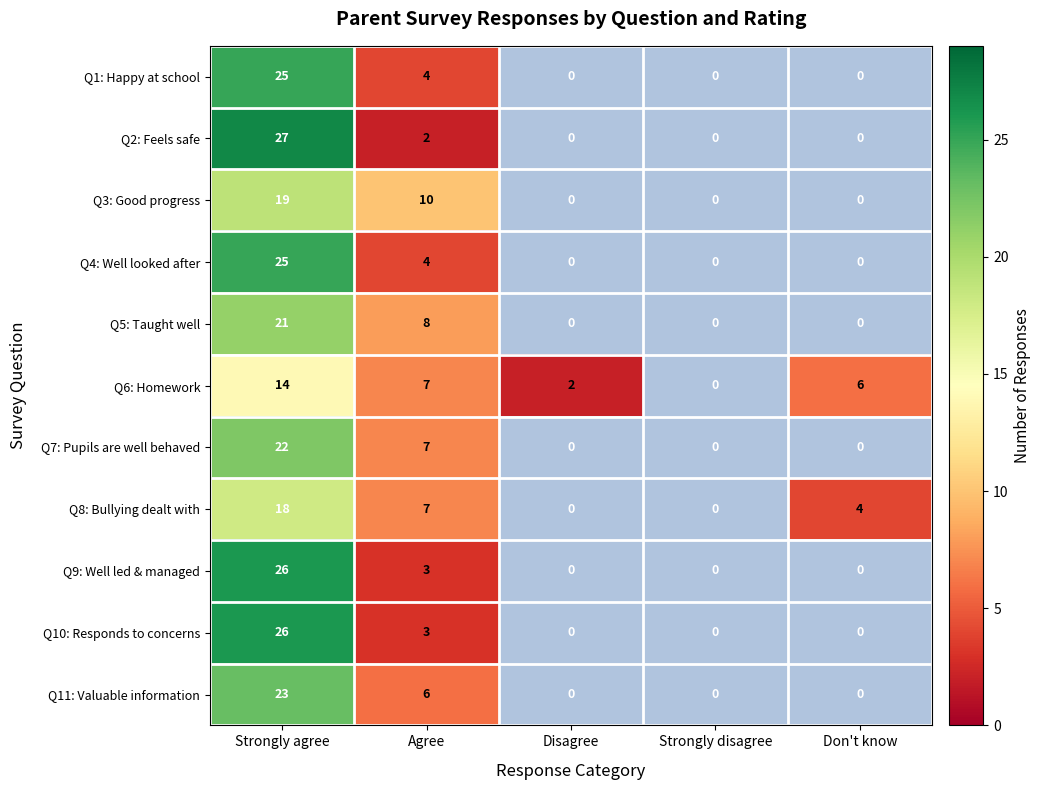

The value of Q8: Bullying dealt with at Strongly agree is 11. True or false?

False